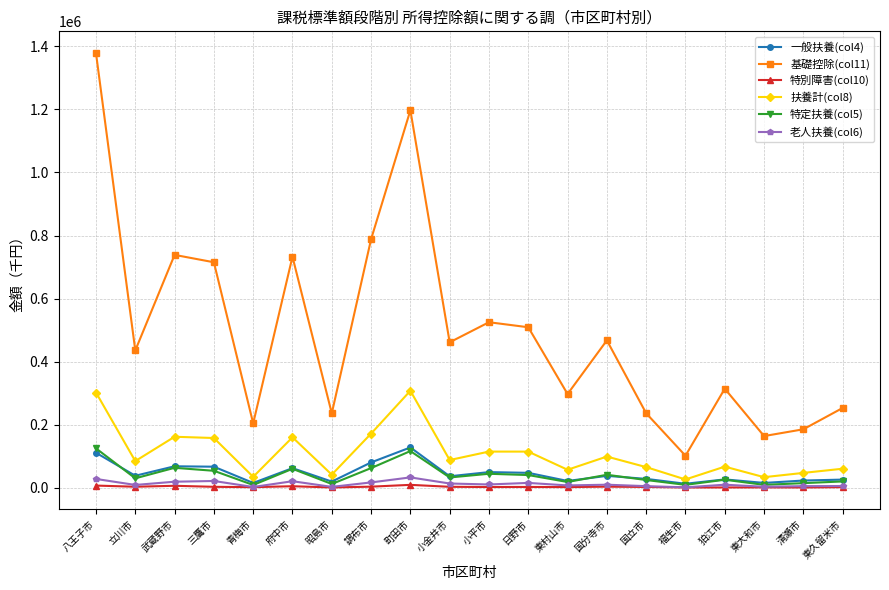

What is the label of the 18th point from the right?

武蔵野市